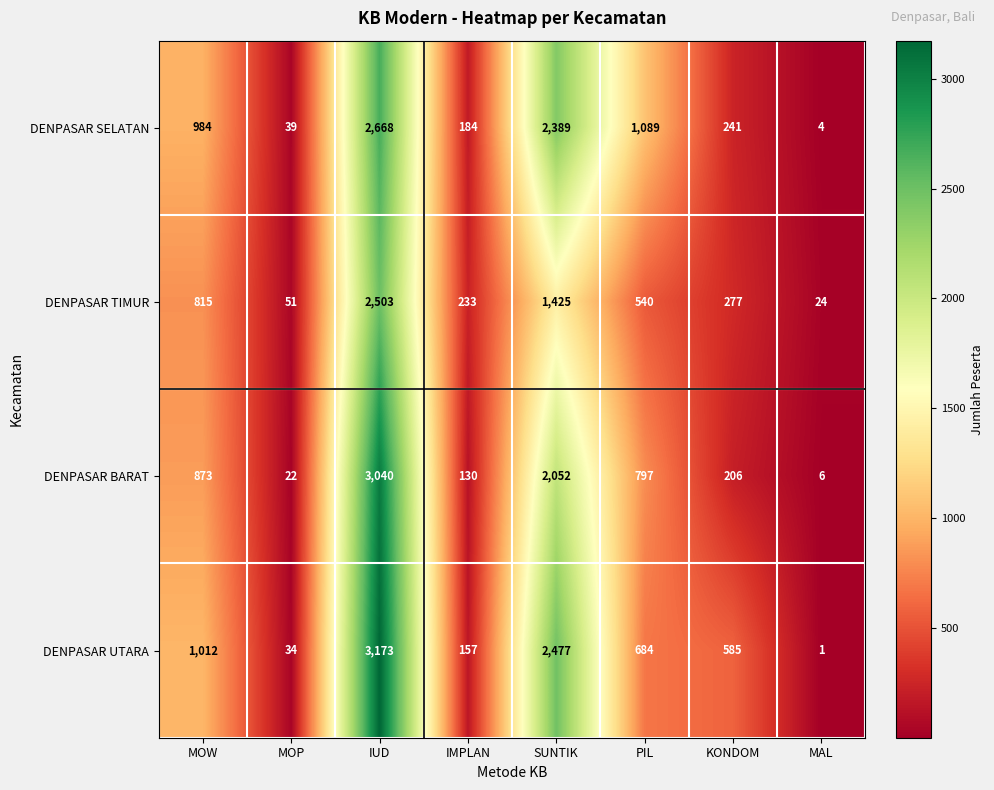

What is the highest value of the DENPASAR SELATAN series?

2668